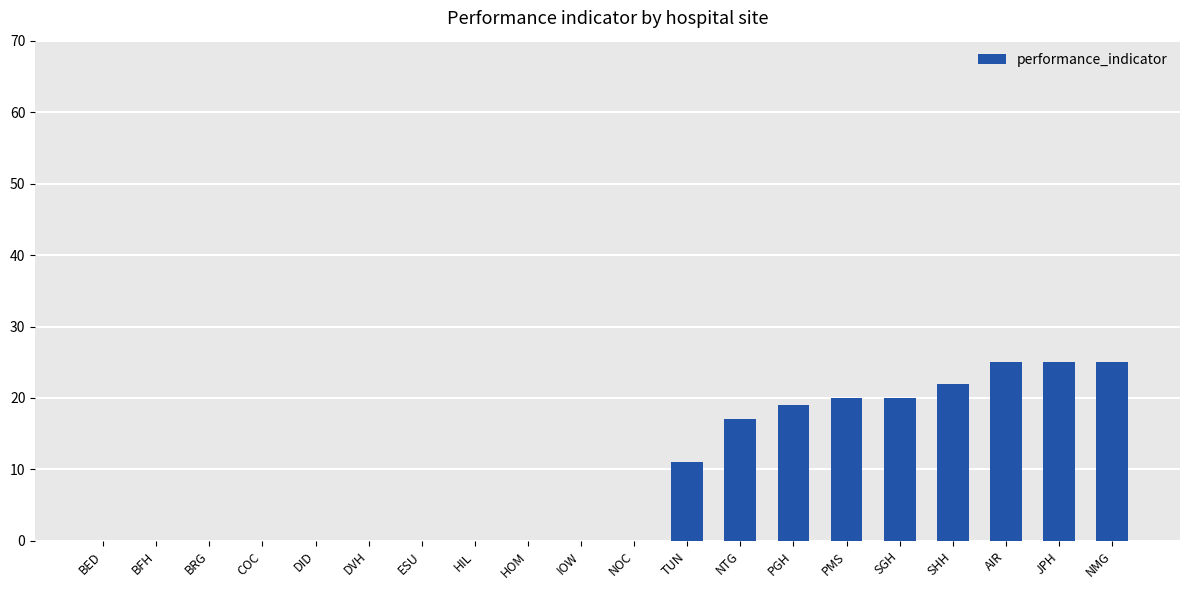

Reading right to left, list all the values displayed in this chart.

NMG=25	JPH=25	AIR=25	SHH=22	SGH=20	PMS=20	PGH=19	NTG=17	TUN=11	NOC=0	IOW=0	HOM=0	HIL=0	ESU=0	DVH=0	DID=0	COC=0	BRG=0	BFH=0	BED=0